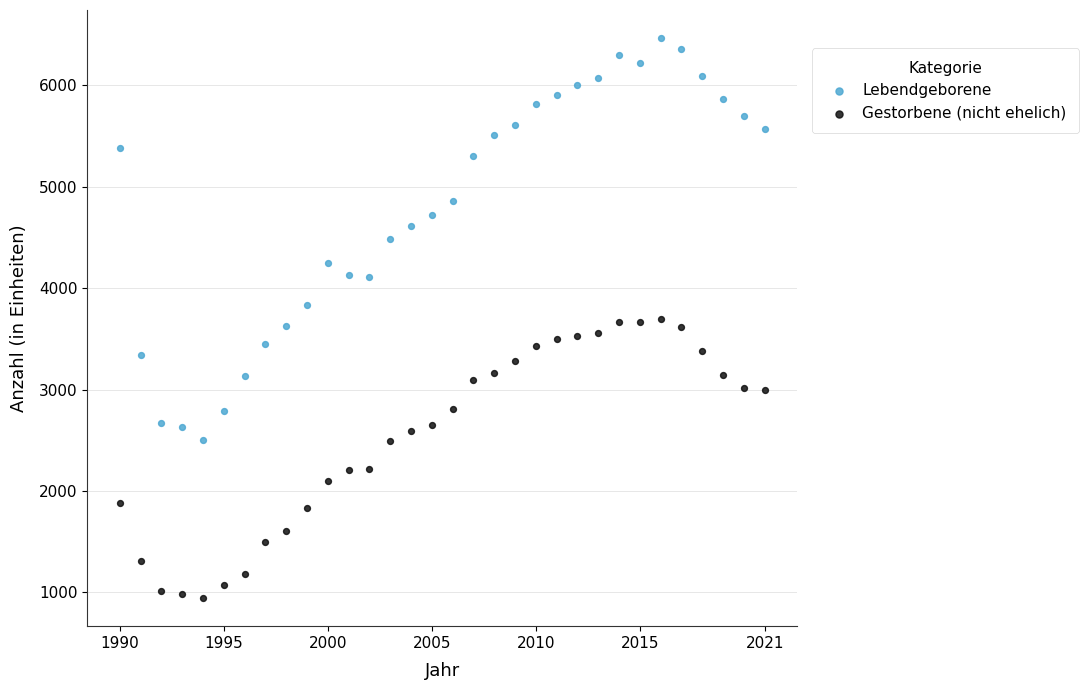

Which series reaches the minimum Y coordinate?

Gestorbene (nicht ehelich)